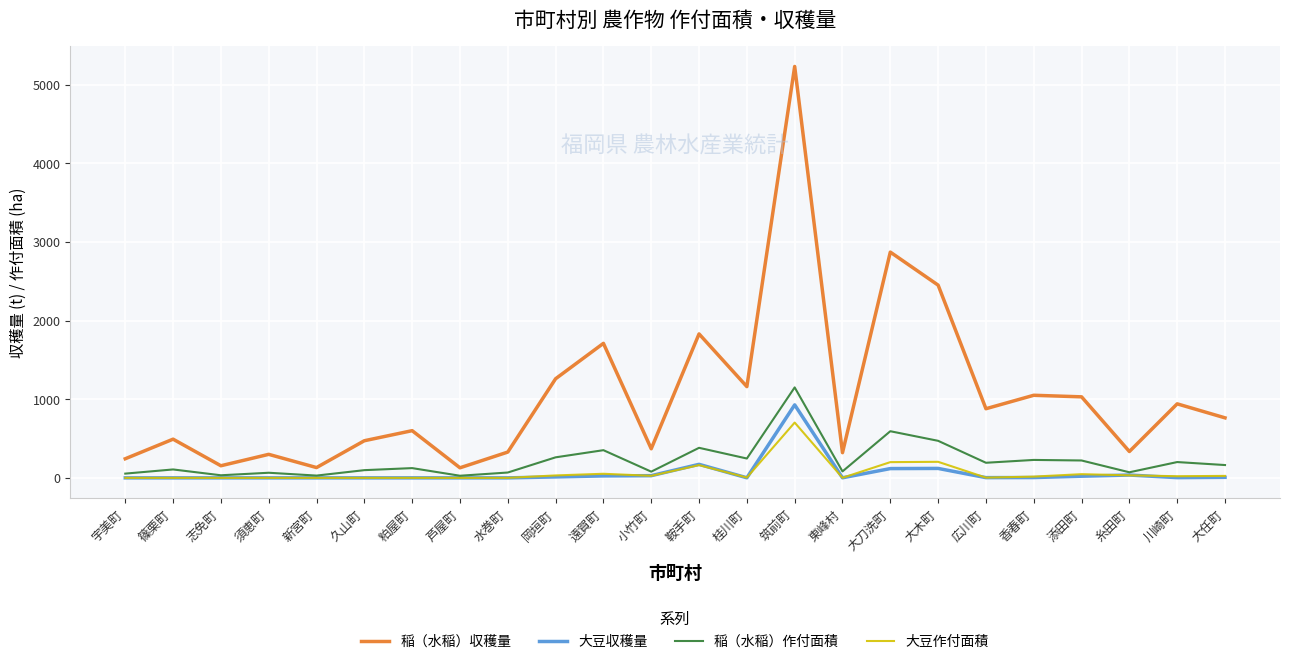

The value of 大豆収穫量 at 大刀洗町 is 118. True or false?

True